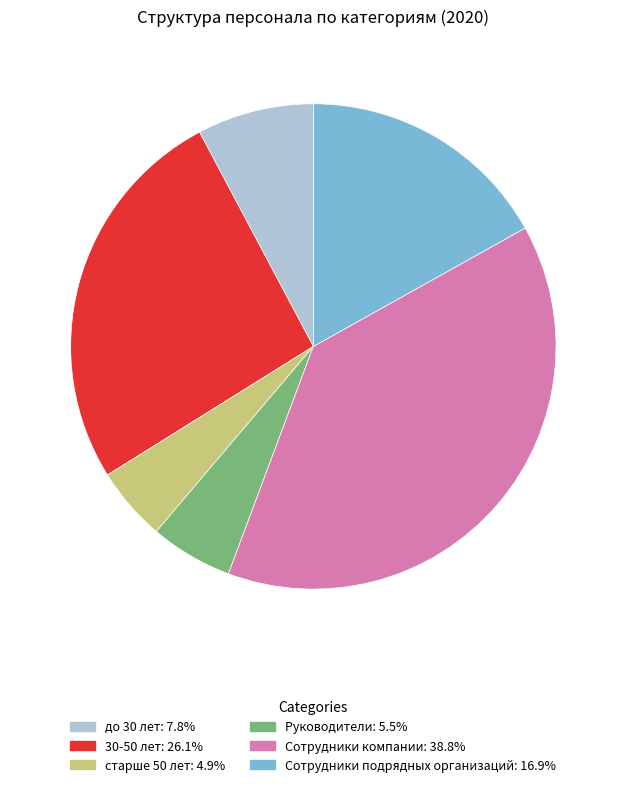

Does any single category account for the majority?

No